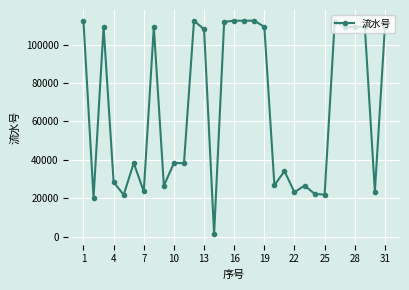

What is the difference between the maximum and minimum values?

110914